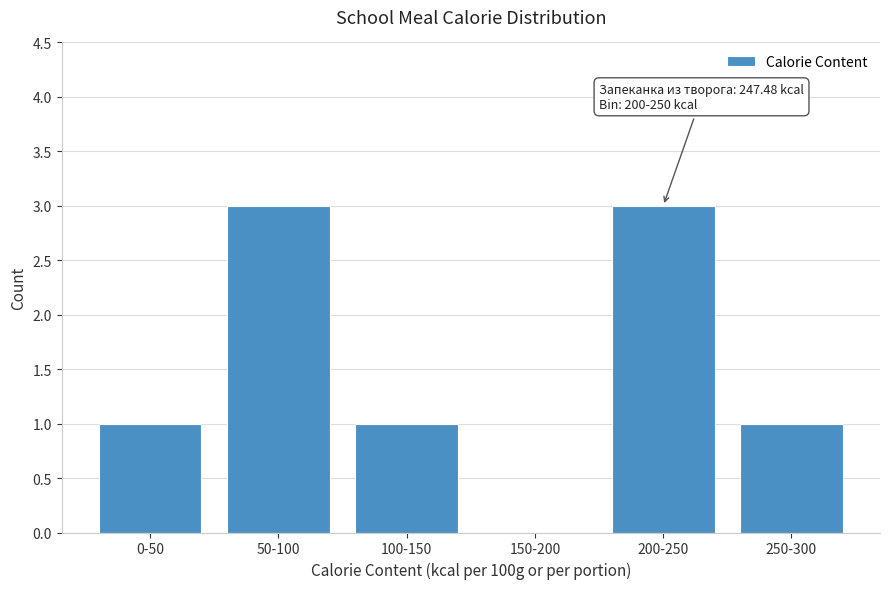

Reading left to right, list all the values displayed in this chart.

0-50=1	50-100=3	100-150=1	150-200=0	200-250=3	250-300=1